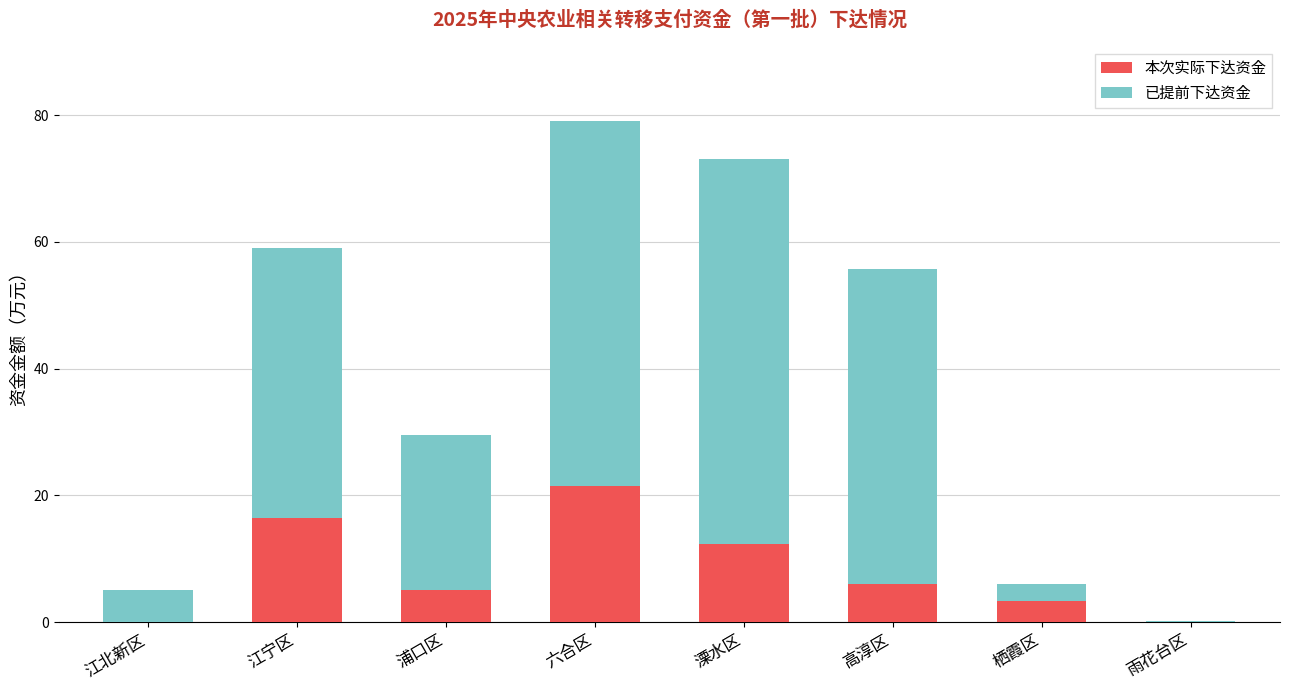

How many distinct data groups are displayed?

2